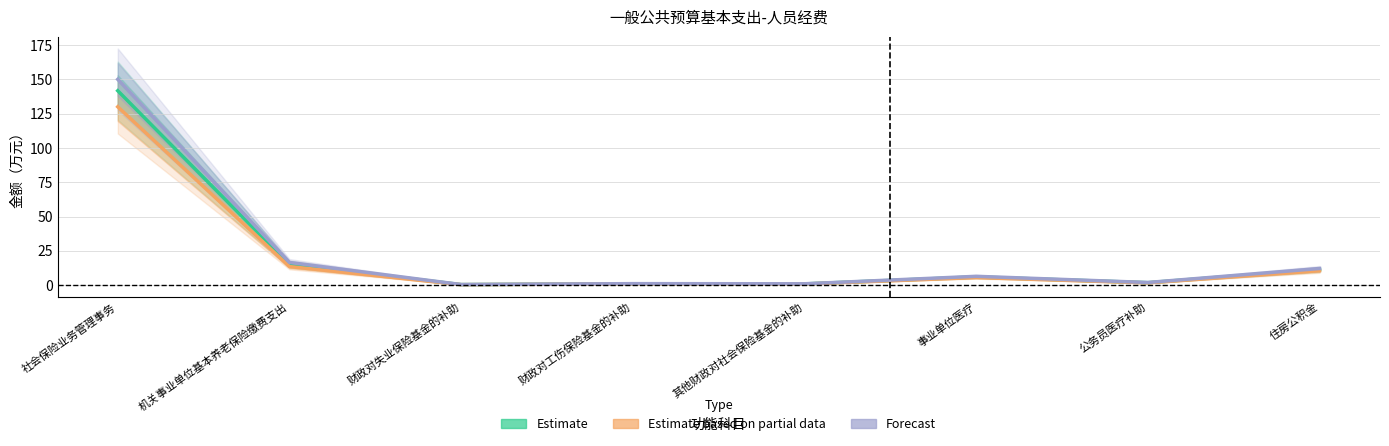

What is the greatest value displayed?

150.0